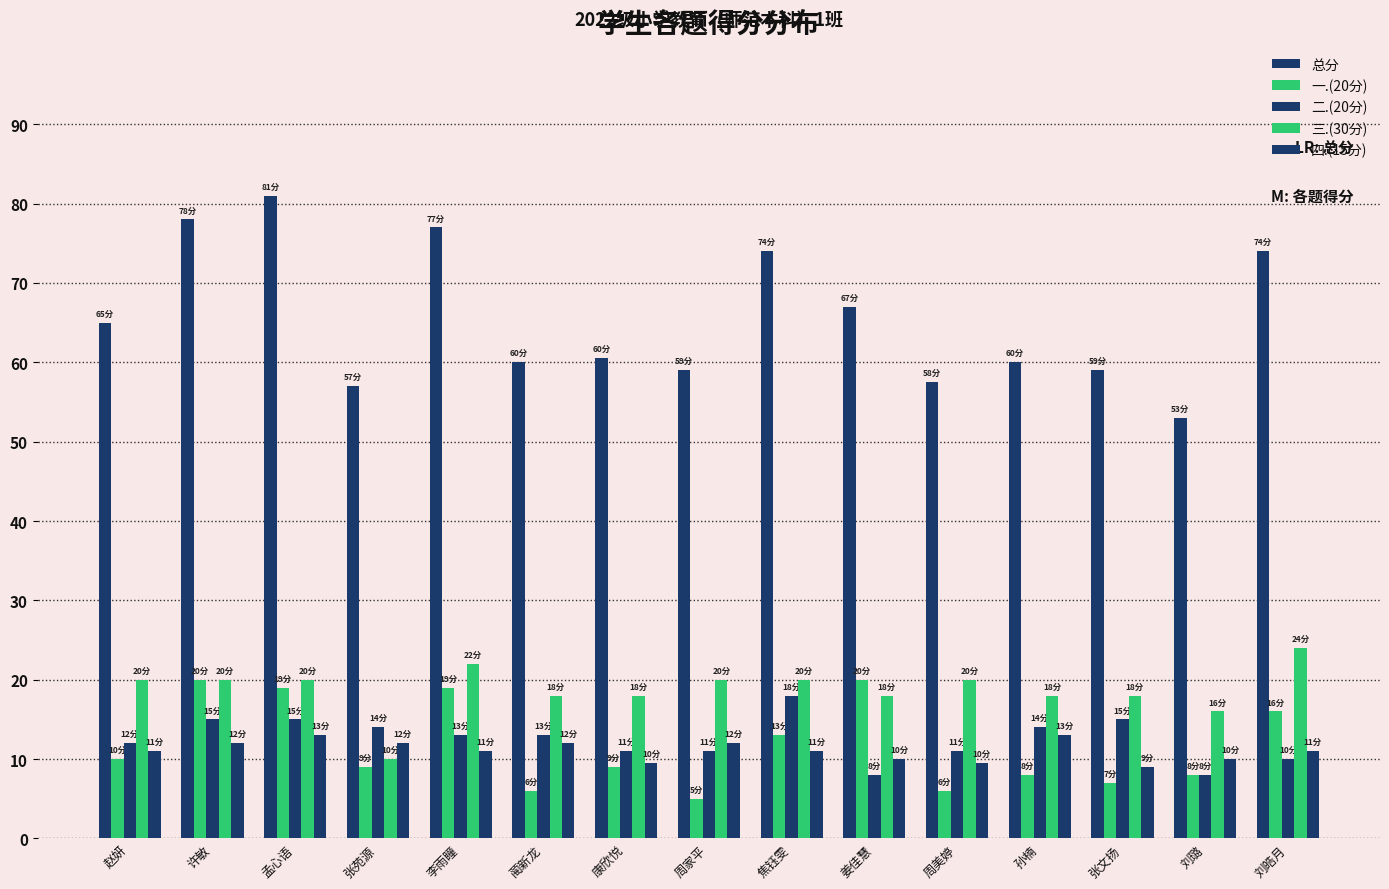

How many series are shown in this chart?

5